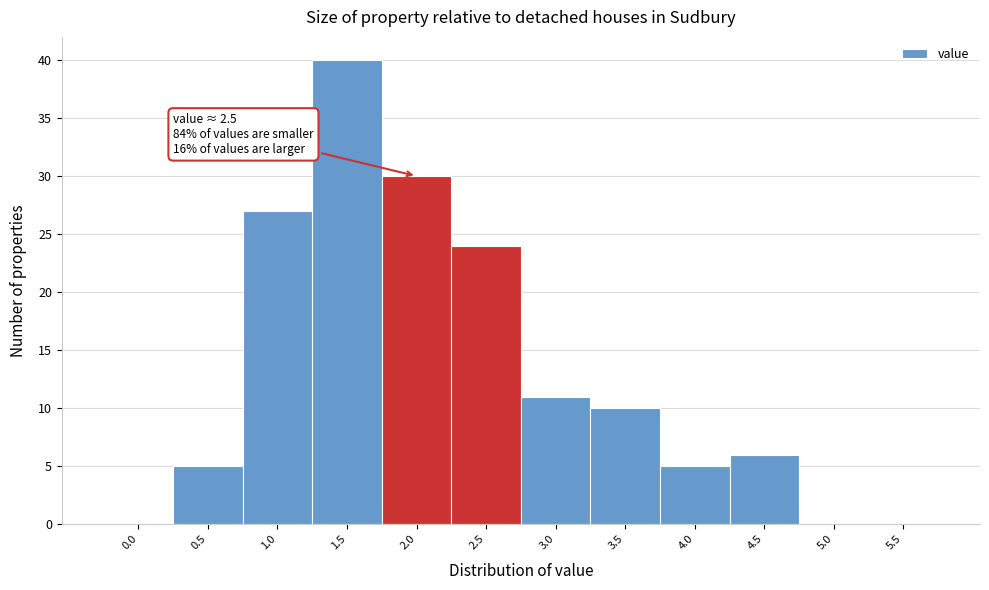

Reading left to right, what are all the values shown in this chart?

0.0=0	0.5=5	1.0=27	1.5=40	2.0=30	2.5=24	3.0=11	3.5=10	4.0=5	4.5=6	5.0=0	5.5=0